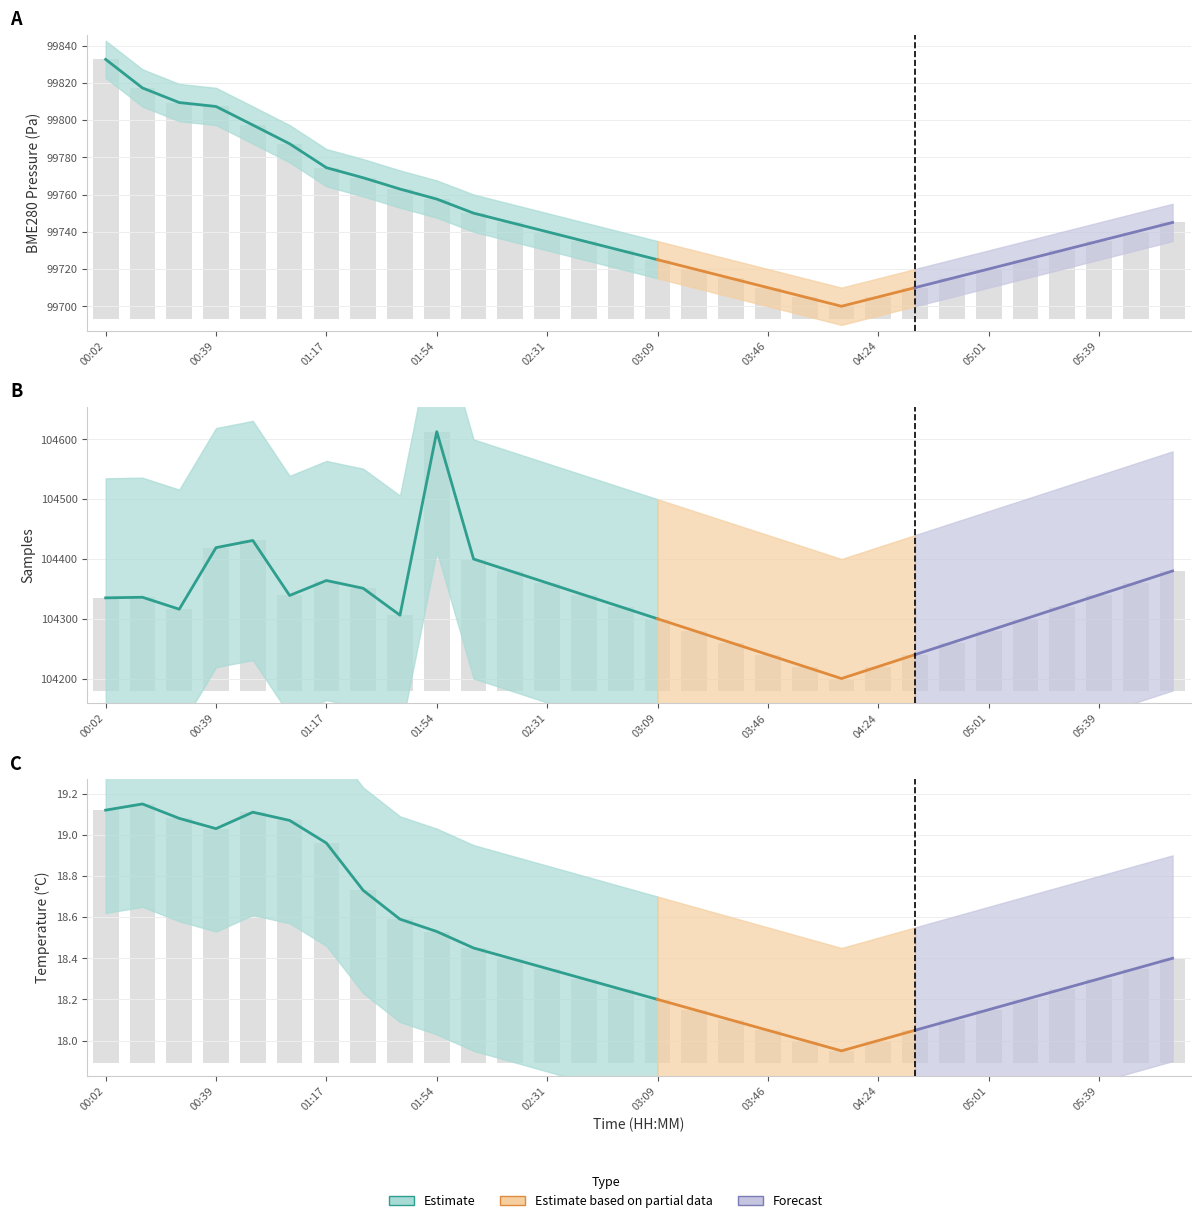

Which series has the largest total across all categories?

Samples